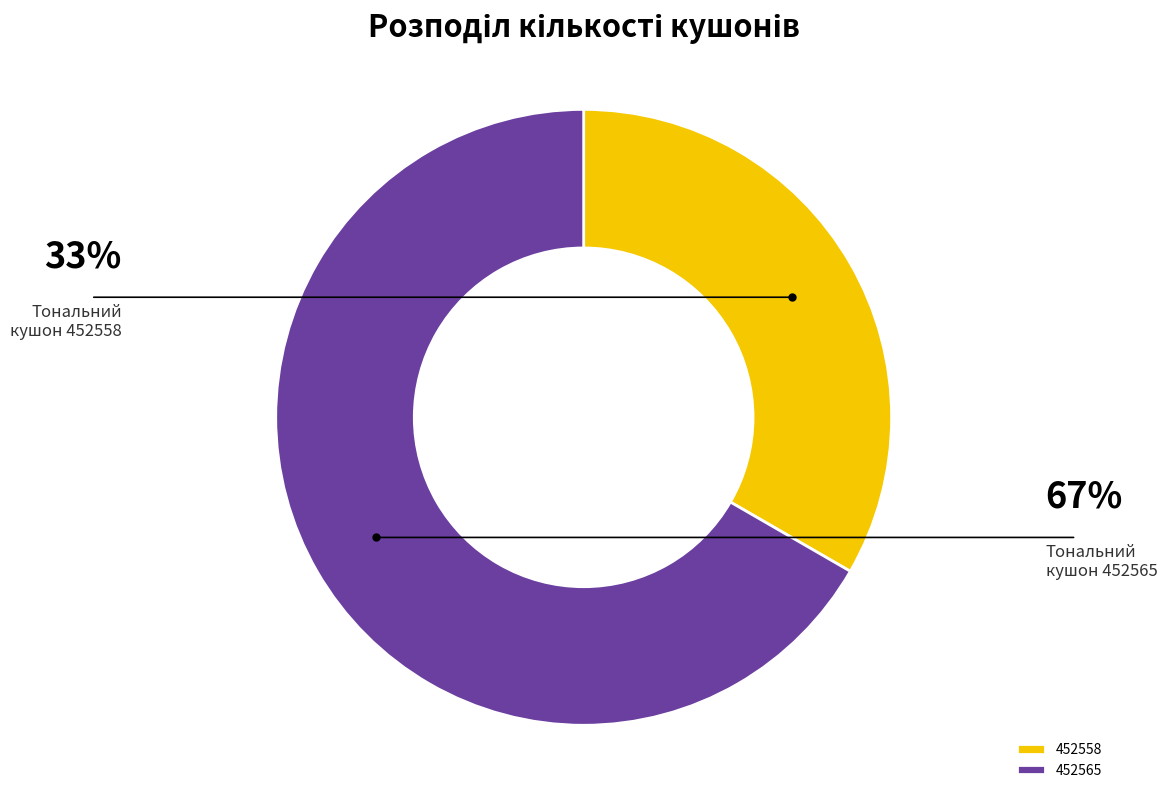

True or false: 452565 accounts for 62% of the total.

False